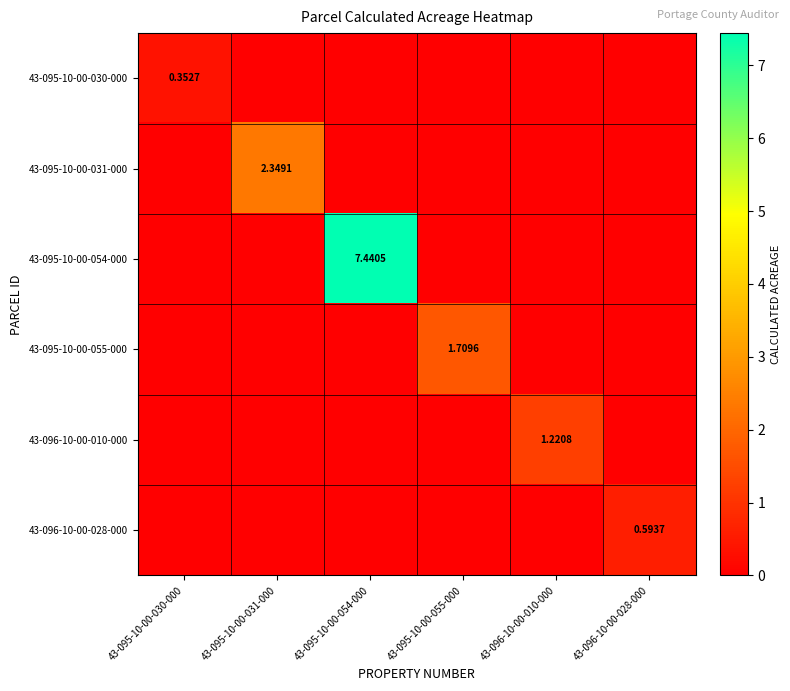

What is the difference between the maximum and minimum values in the 43-095-10-00-031-000 series?

2.3